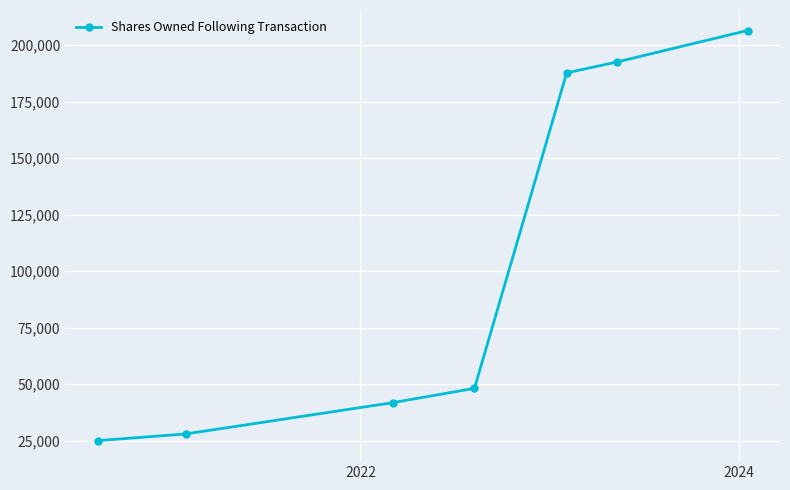

Reading left to right, transcribe all the data shown in this chart.

25000	27967	41793	48143	187799	192599	206537